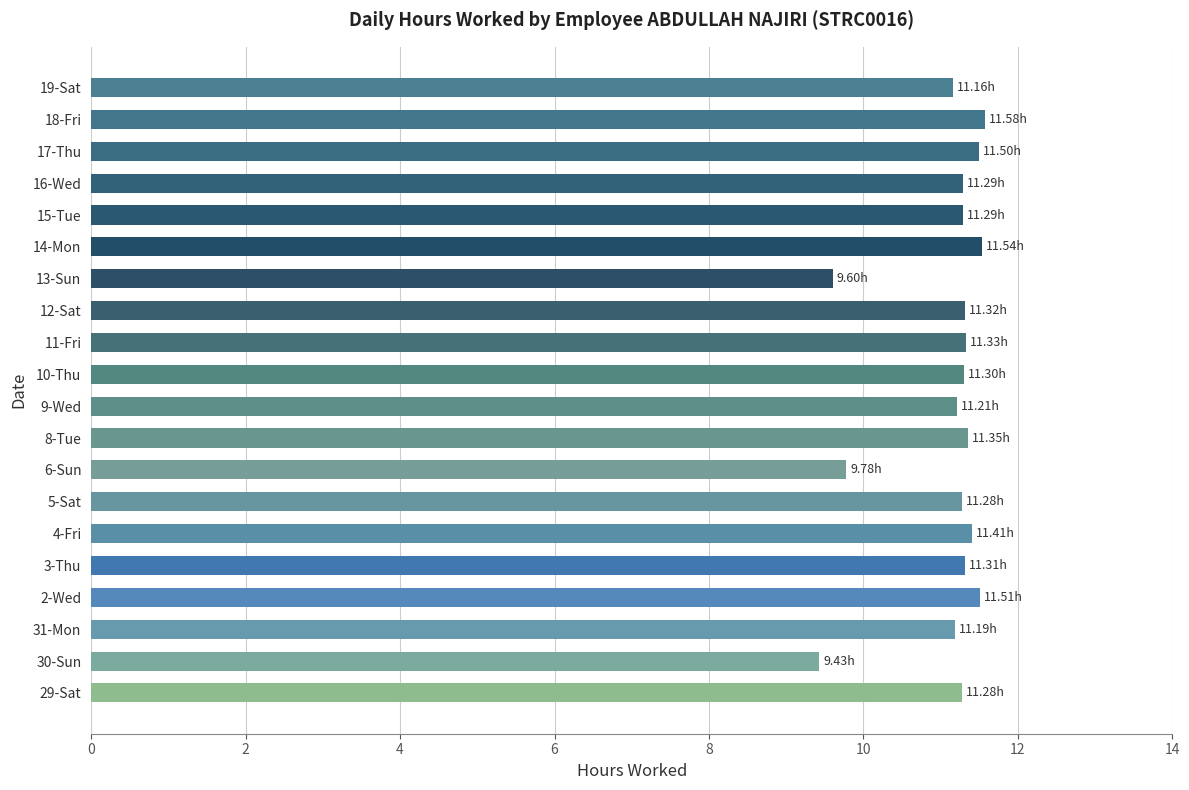

What is the difference between the maximum and second lowest values?

2.0